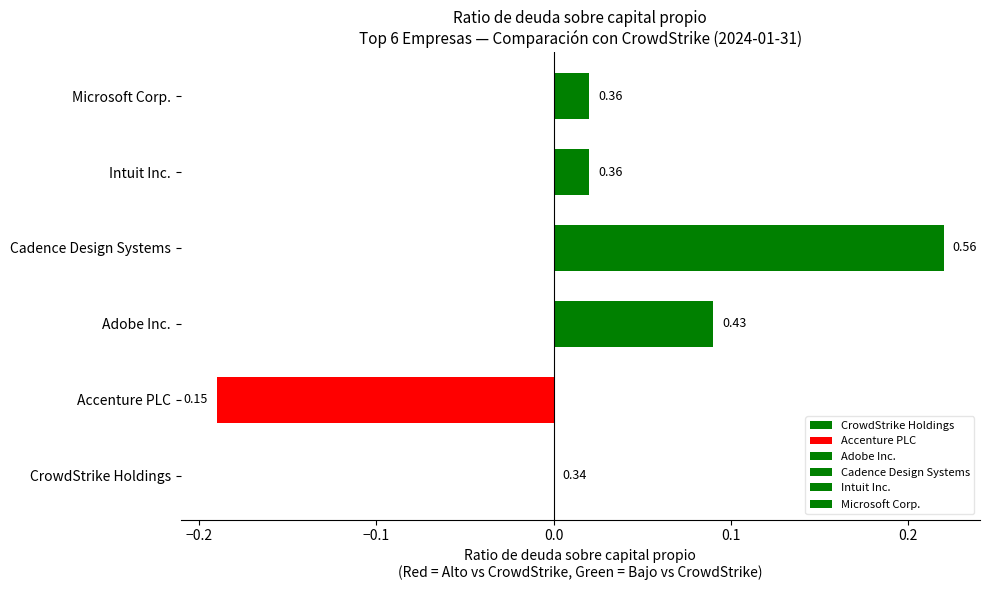

True or false: the data shows 0.3 at 2023-01-31.

False